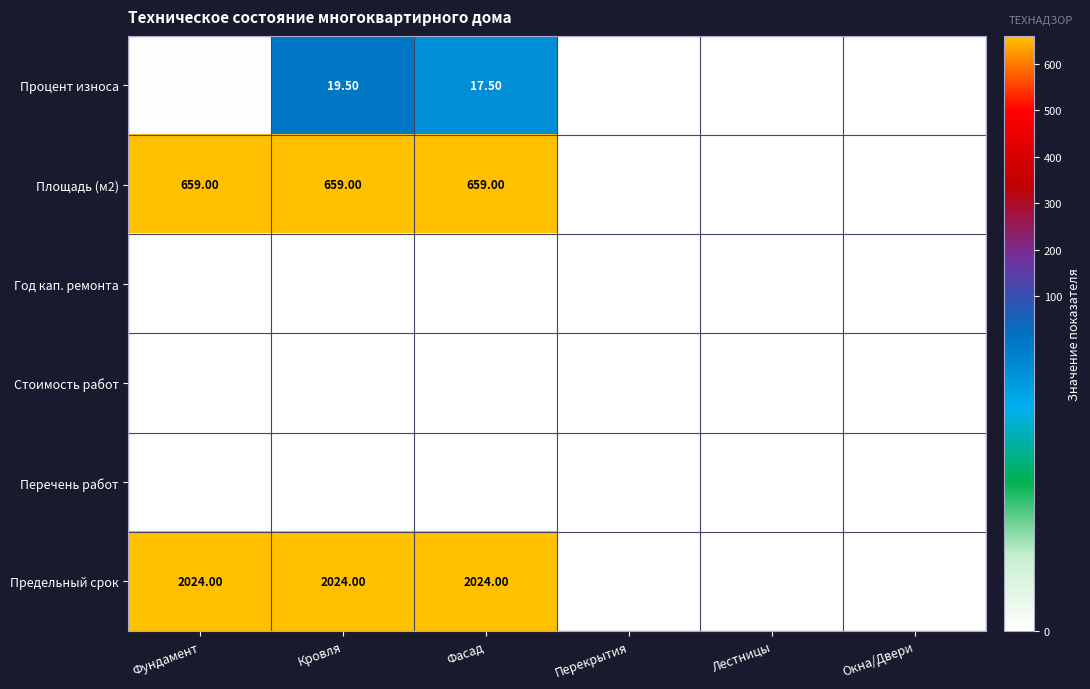

What is the maximum value shown in the chart?

2024.0